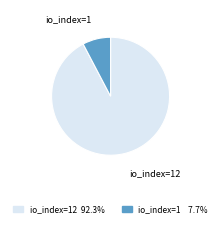

Rank the categories by value from highest to lowest.

io_index=12, io_index=1